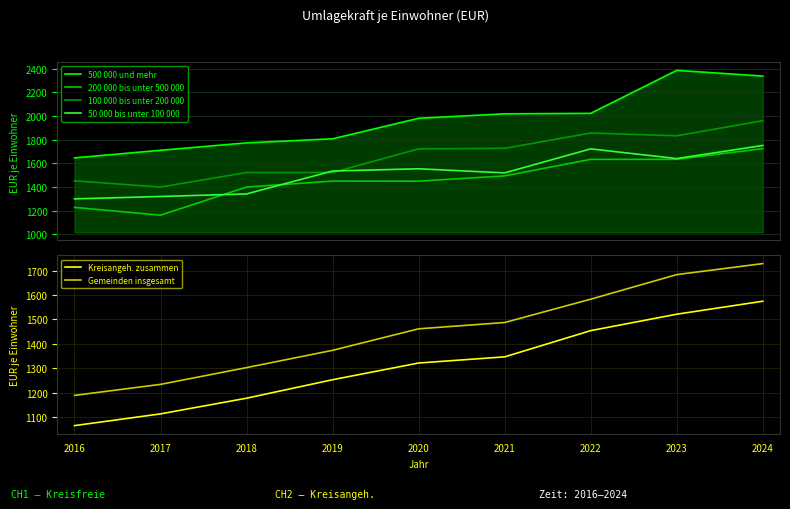

What is the difference between the highest and lowest values at 2019?

554.0